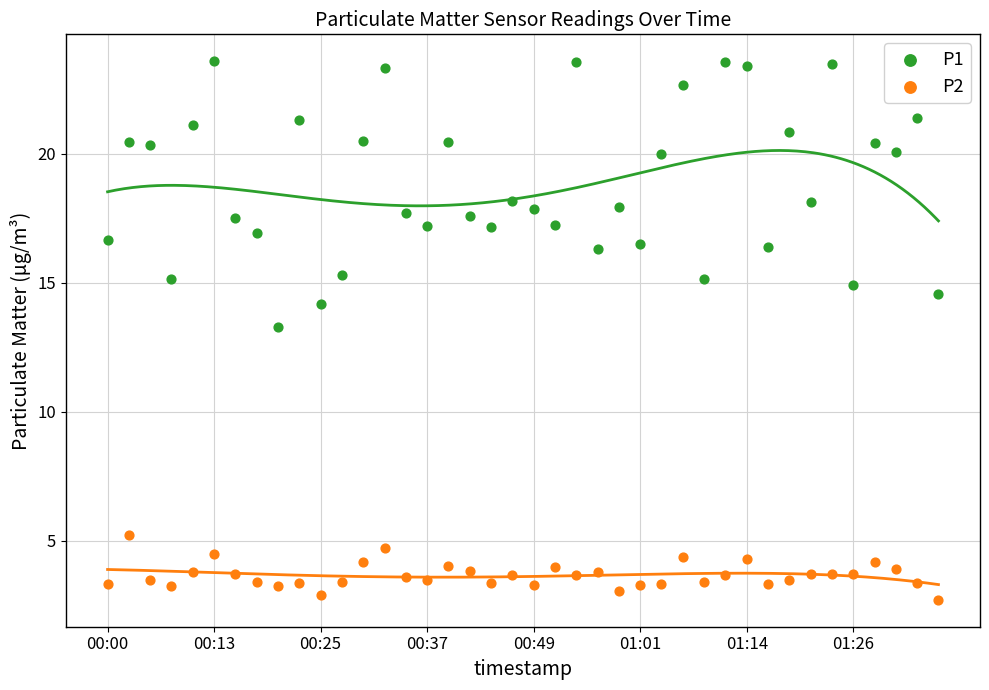

Across all series, what Y value is closest to 13?

13.3